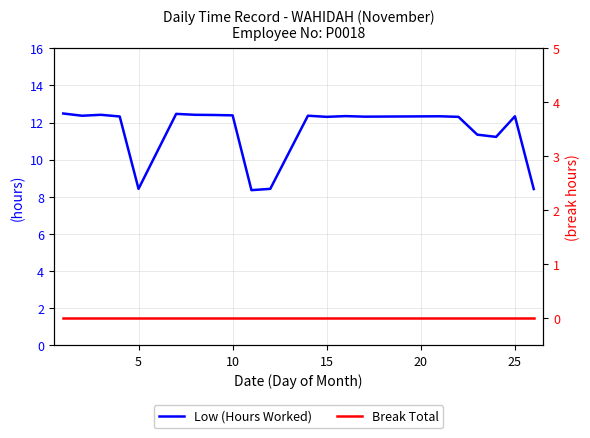

Reading right to left, what are all the values shown in this chart?

Low (Hours Worked): 8.4	12.3	11.2	11.3	12.3	12.3	12.3	12.3	12.3	12.4	8.4	8.4	12.4	12.4	12.4	12.5	8.4	12.3	12.4	12.4	12.5
Break Total: 0.0	0.0	0.0	0.0	0.0	0.0	0.0	0.0	0.0	0.0	0.0	0.0	0.0	0.0	0.0	0.0	0.0	0.0	0.0	0.0	0.0